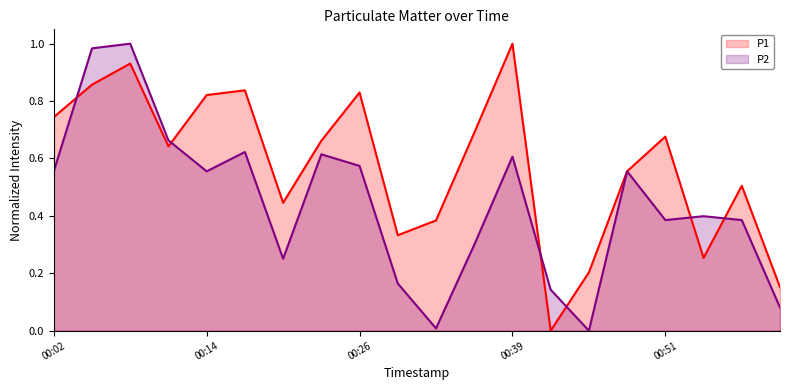

Does the chart have visible grid lines?

No